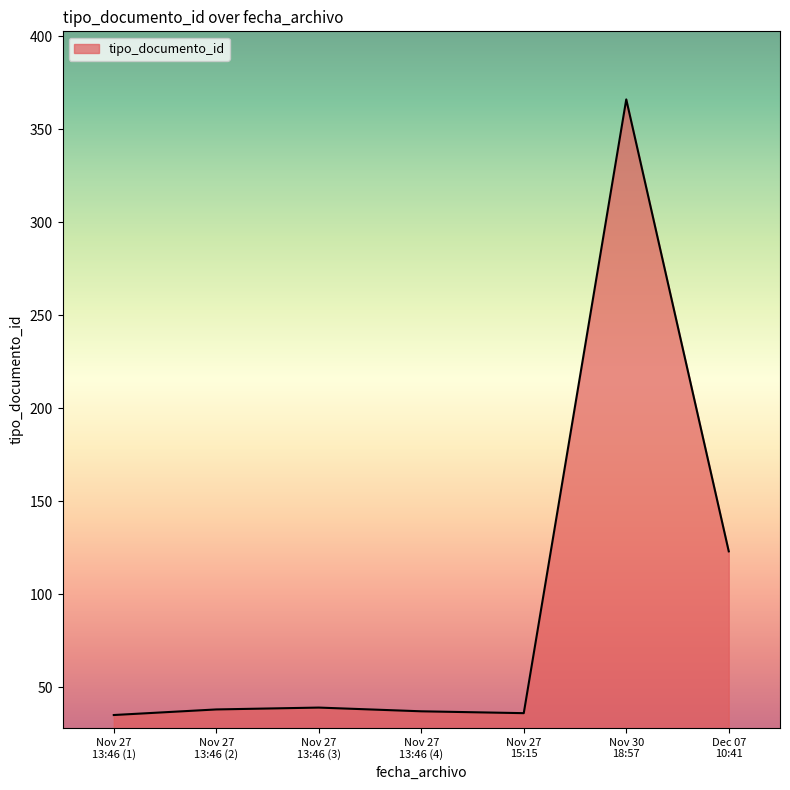

How many lines are shown in the chart?

1